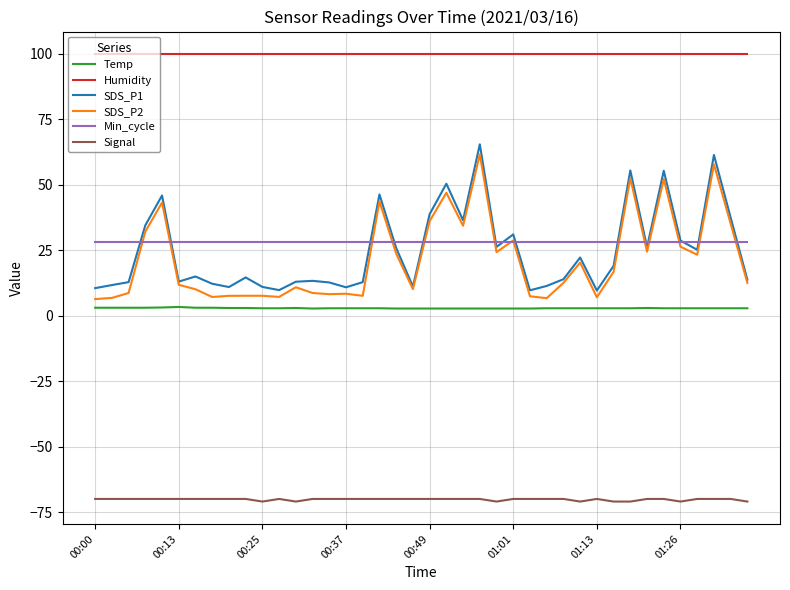

What is the maximum value shown in the chart?

99.9